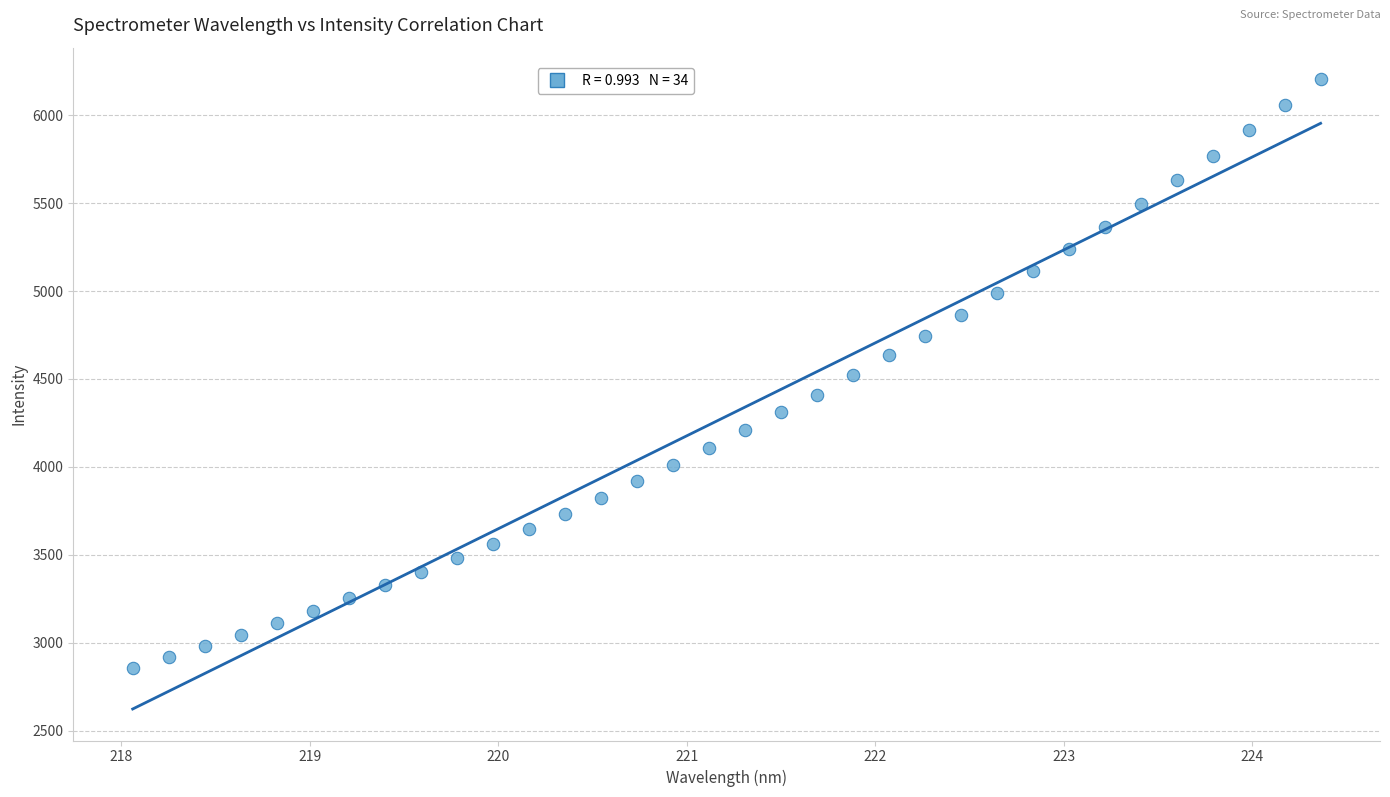

What is the range of X values (max minus min)?

6.3